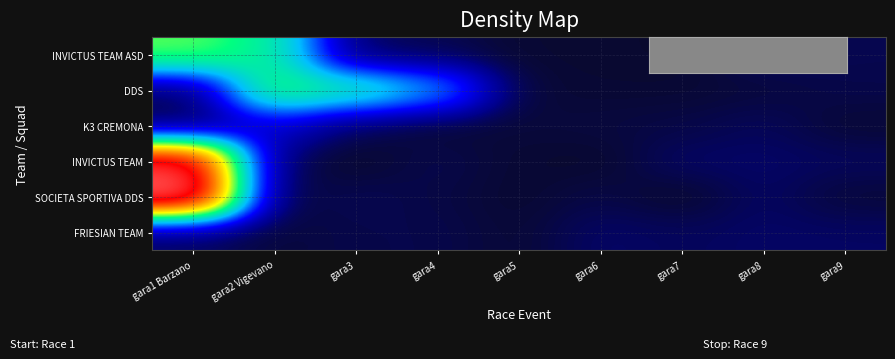

At gara5, list the series in order from smallest to largest.

SOCIETA SPORTIVA DDS, INVICTUS TEAM ASD, INVICTUS TEAM, FRIESIAN TEAM, DDS, K3 CREMONA